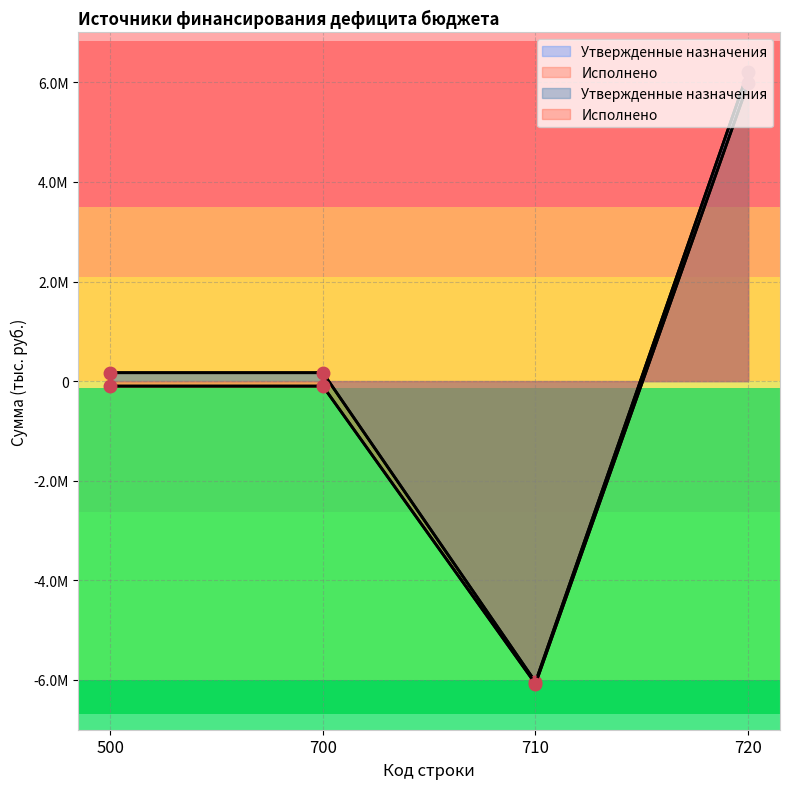

Count the number of data series in this chart.

2